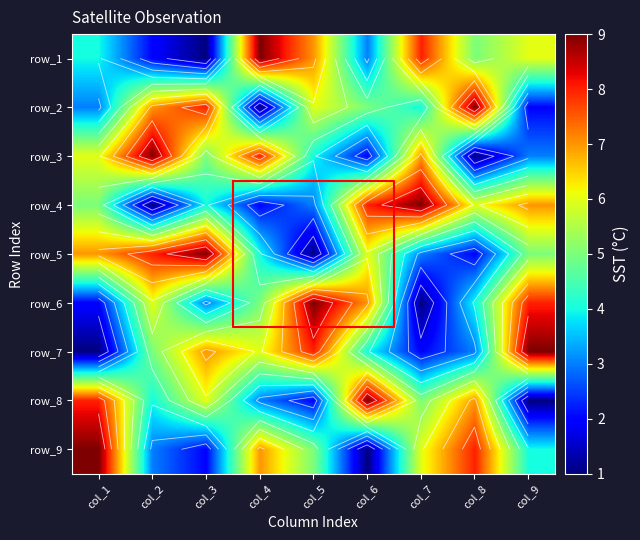

Is it true that row_4 equals 6 at col_3?

False